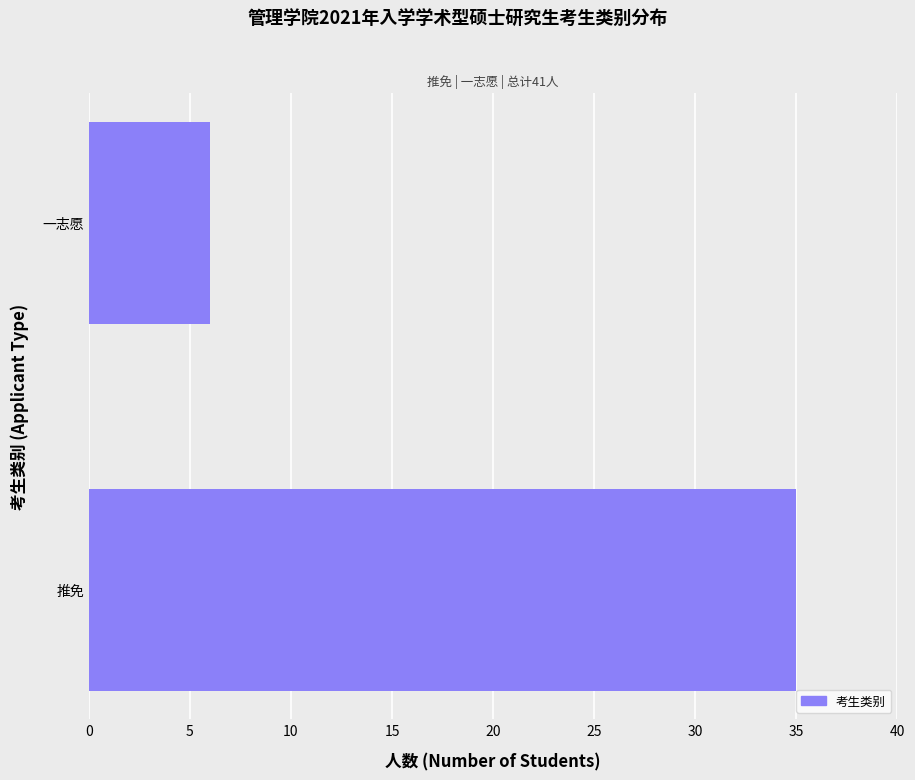

At which label is the value closest to 20?

一志愿